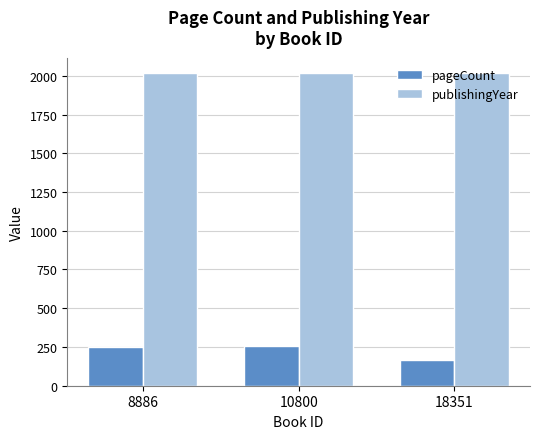

How many values in the pageCount series are below 248?

1